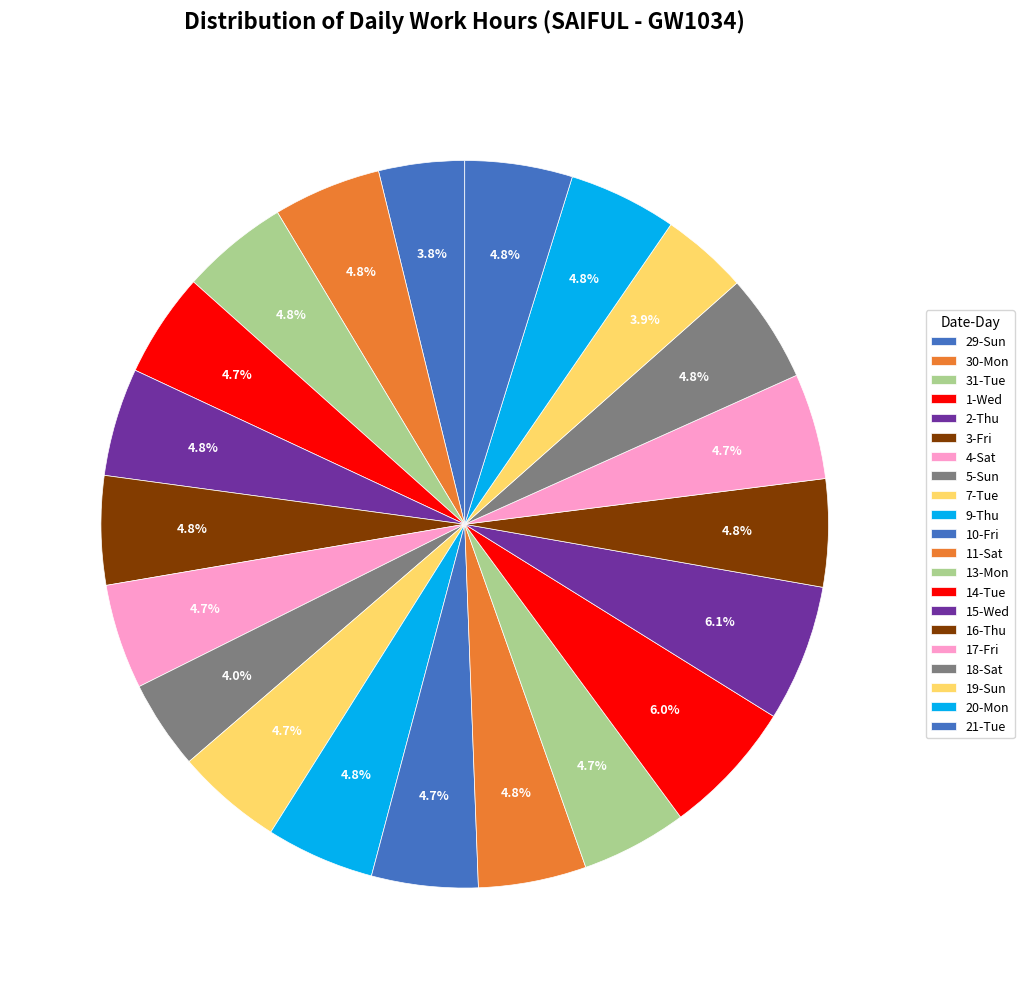

How many slices are in this pie chart?

21